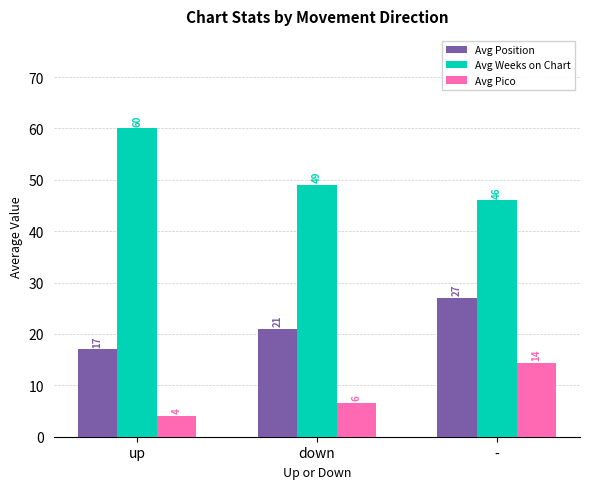

What is the average value of the Avg Position series?

21.7